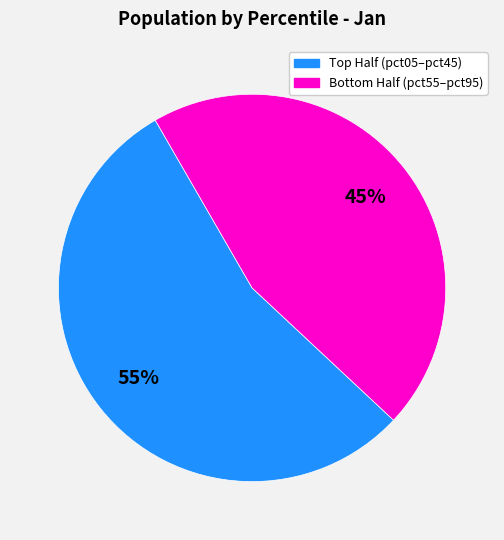

Is there a majority slice in this chart?

Yes